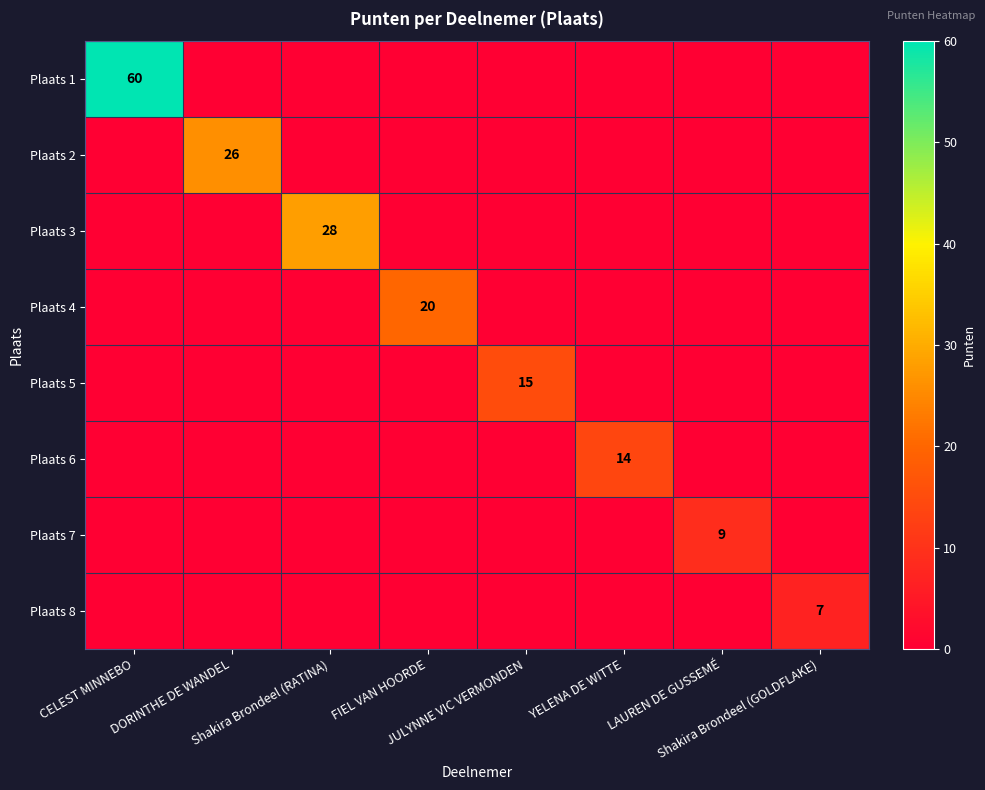

How many positive values does the Plaats 6 series have?

1